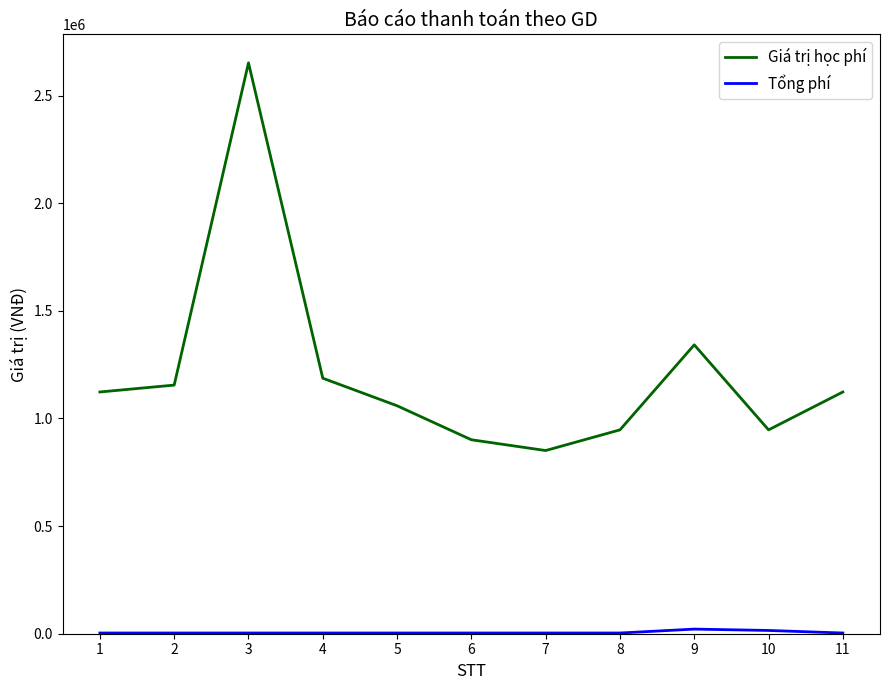

Count the number of categories in the chart.

11